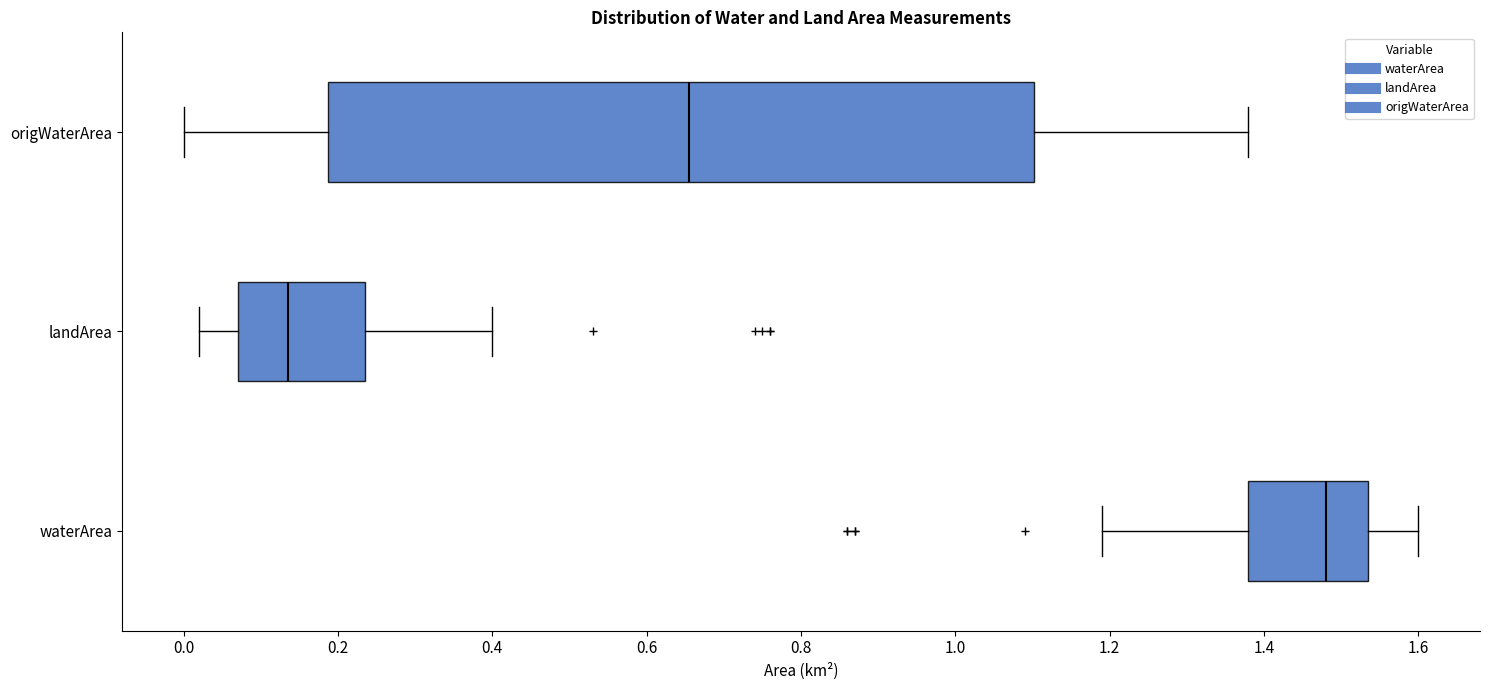

Reading bottom to top, transcribe this box plot: for each box, give where its median line is, the range the box spans, and where its two whiskers end, as read against the x-axis. The values are not printed on the chart, so give them approximately, as read against the axis.

waterArea: median 1.48, box 1.38 to 1.54, whiskers 1.20 to 1.60
landArea: median 0.14, box 0.08 to 0.24, whiskers 0.02 to 0.40
origWaterArea: median 0.66, box 0.18 to 1.10, whiskers 0.00 to 1.38